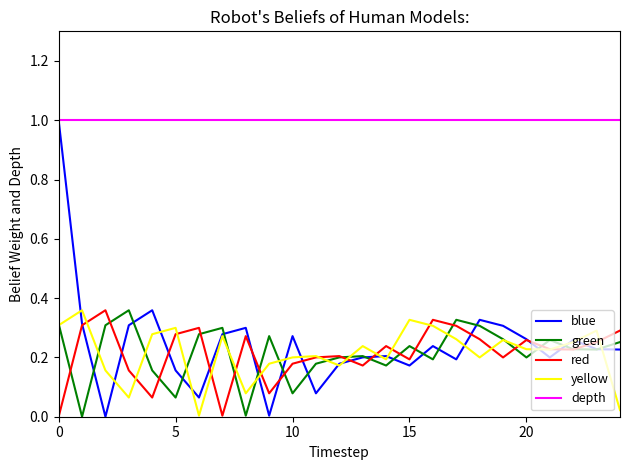

True or false: red and depth cross at least once.

False